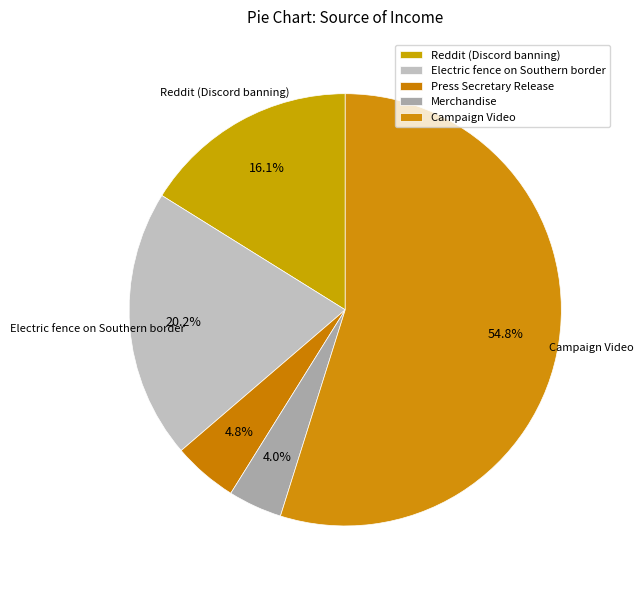

How many slices are in this pie chart?

5